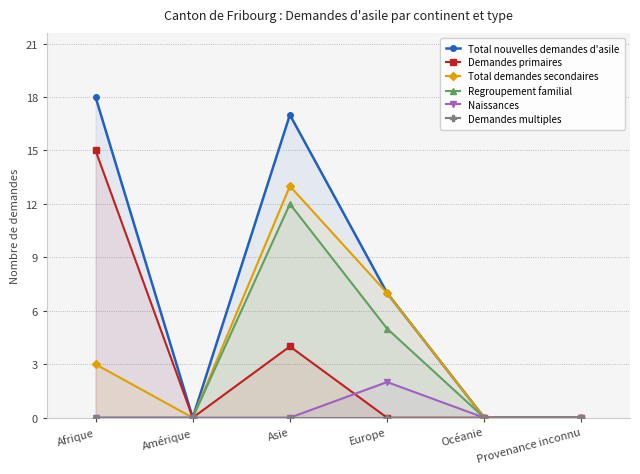

What is the difference between the maximum and minimum values in the Regroupement familial series?

12